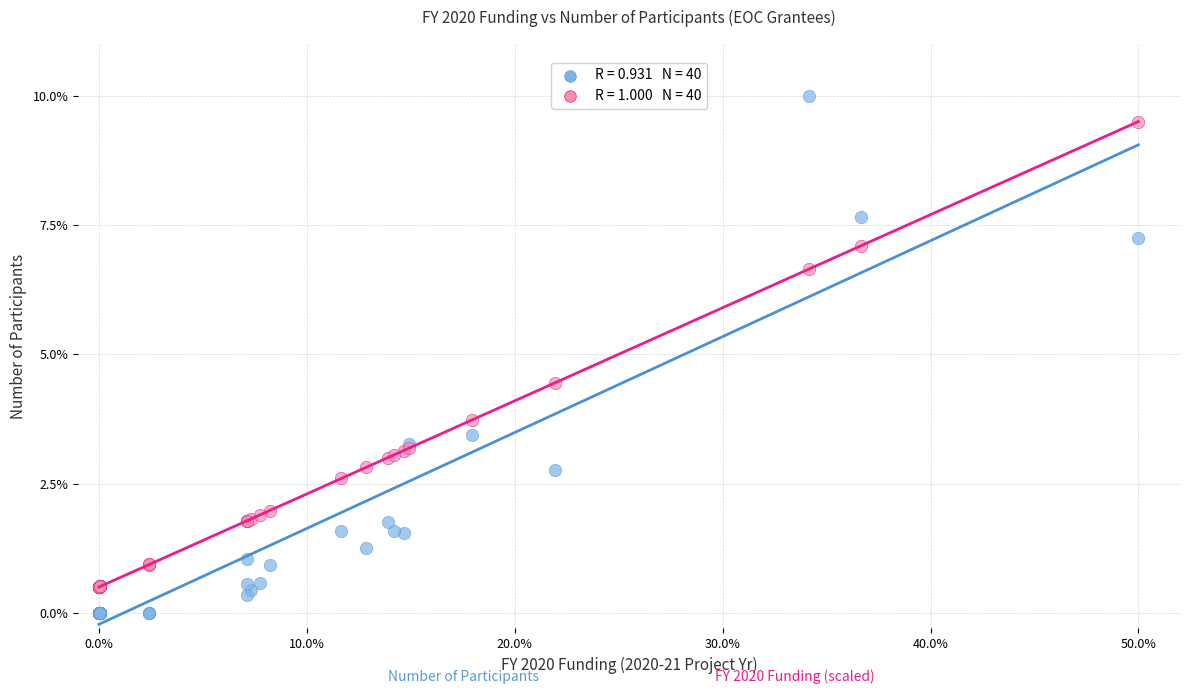

Across all series, what Y value is closest to 5?

4.5